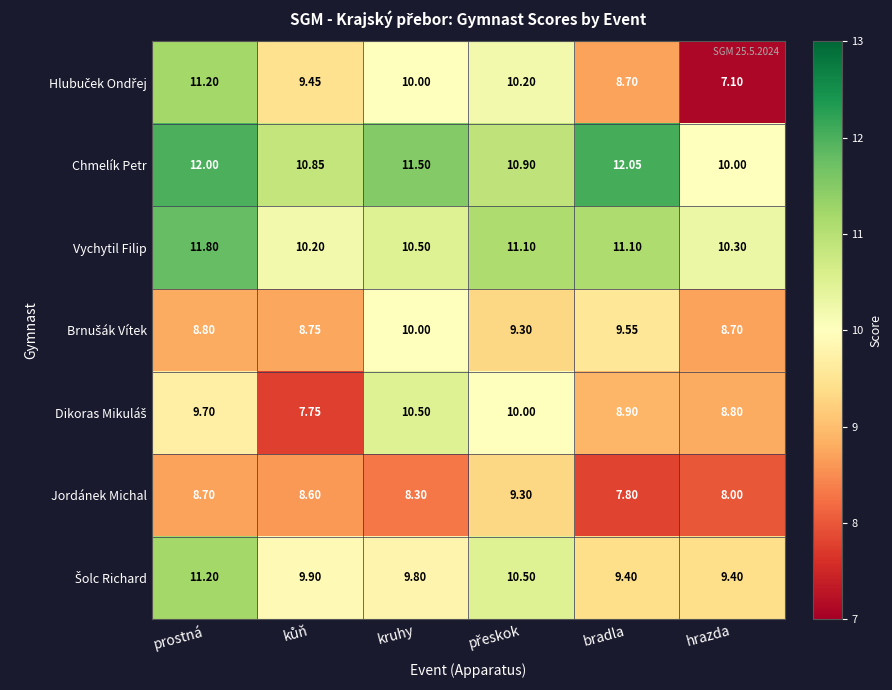

Which category has the highest value across all series?

bradla